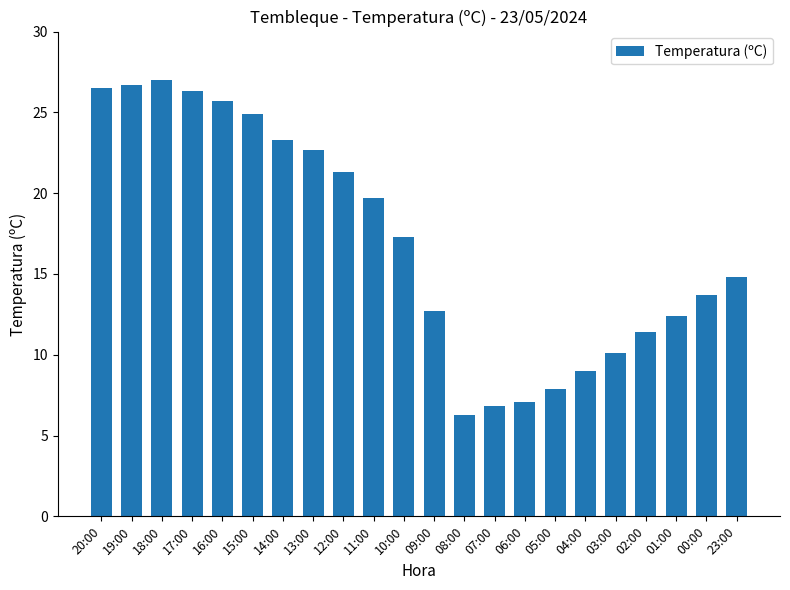

Which has a higher value, 20:00 or 08:00?

20:00